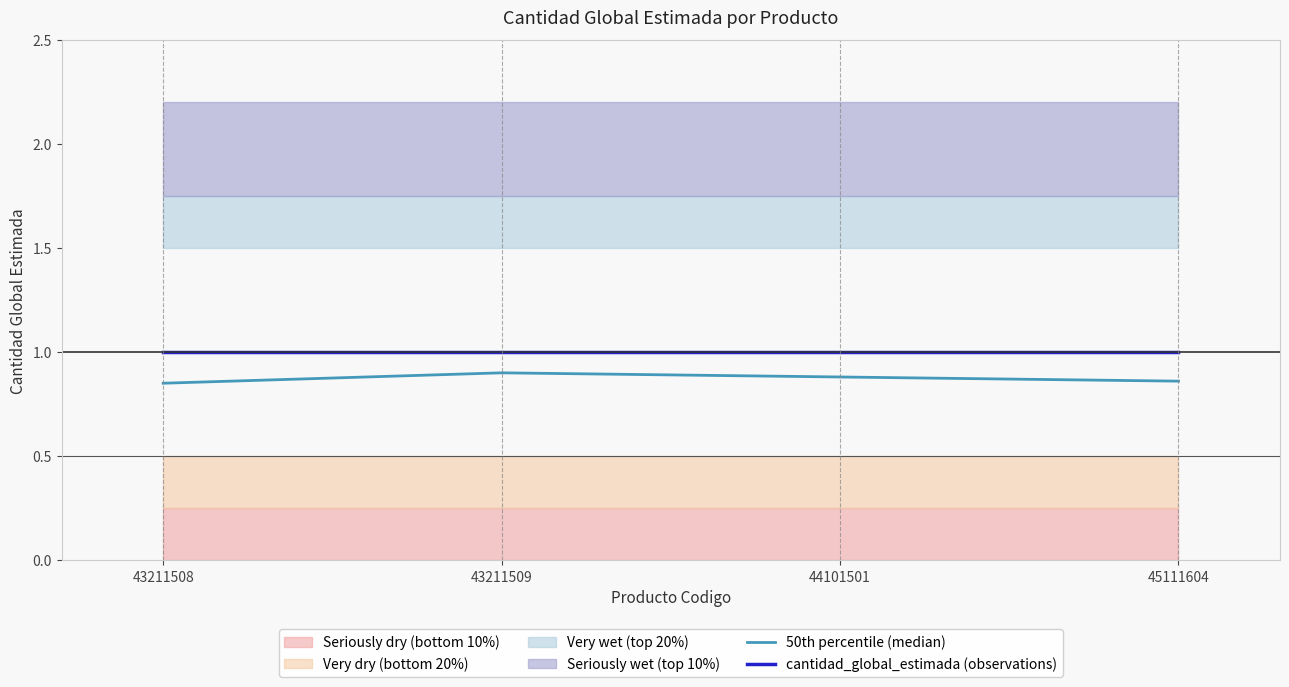

What is the total value across all series at 45111604?

1.9